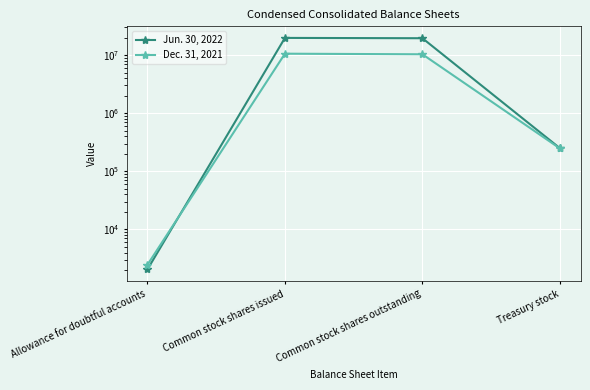

Which series has the widest spread of values?

Jun. 30, 2022